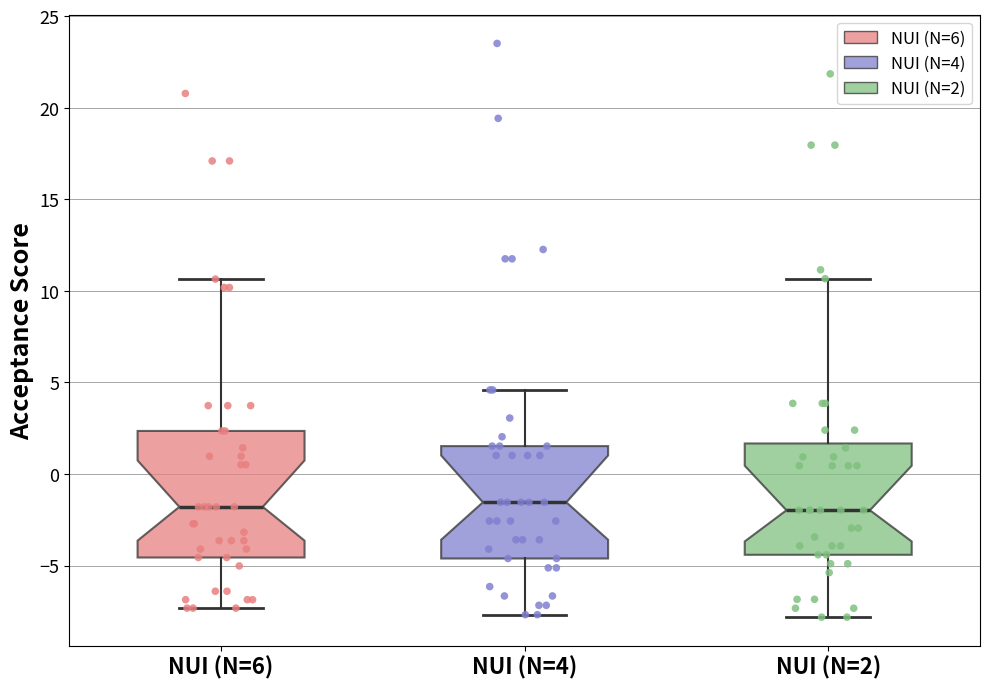

Reading left to right, read every box against the y-axis: the position of its median line, the range the box covers, and the ends of its whiskers. The values are not printed on the chart, so give them approximately, as read against the axis.

NUI (N=6): median -2.0, box -4.5 to 2.5, whiskers -7.5 to 10.5
NUI (N=4): median -1.5, box -4.5 to 1.5, whiskers -7.5 to 4.5
NUI (N=2): median -2.0, box -4.5 to 1.5, whiskers -8.0 to 10.5